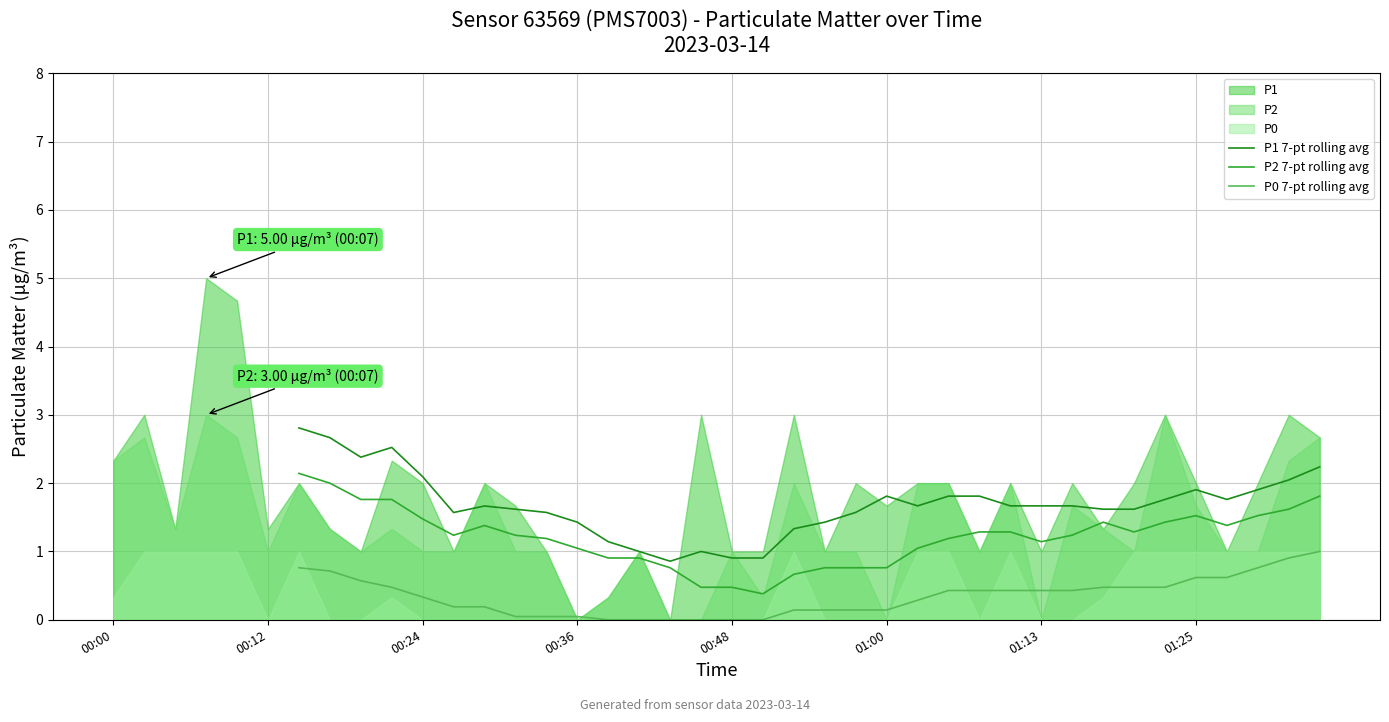

What is the minimum value for P1 7-pt rolling avg?

0.9